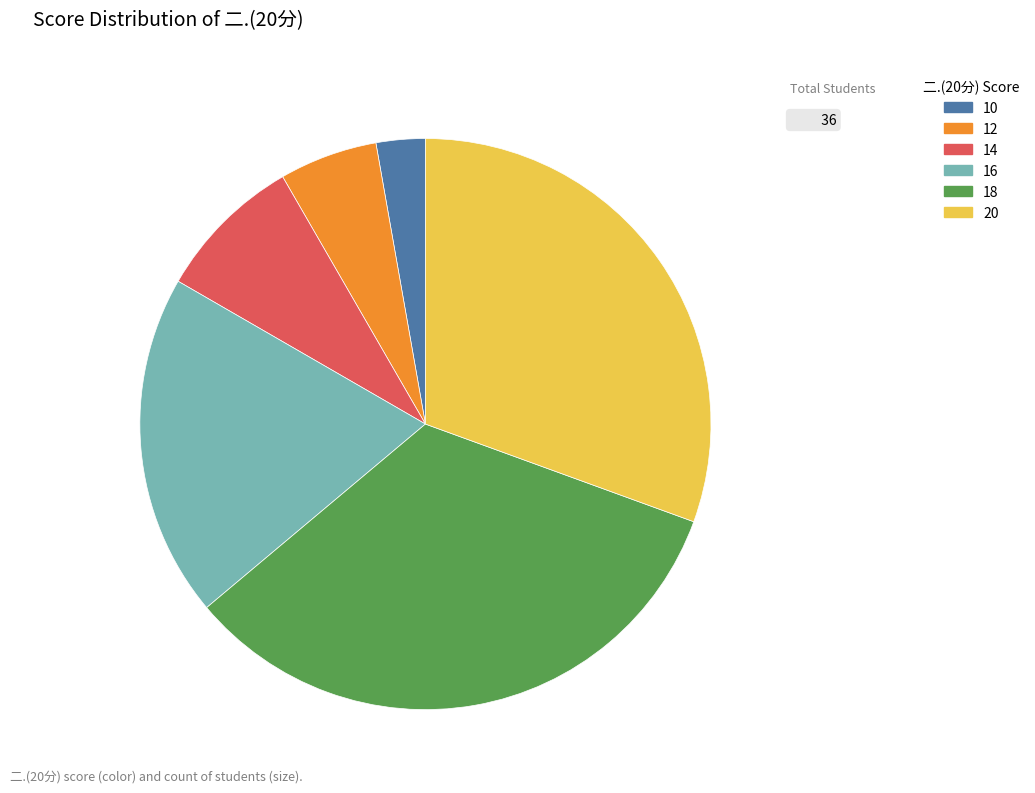

Is the sum of 18 and 16 greater than half?

Yes